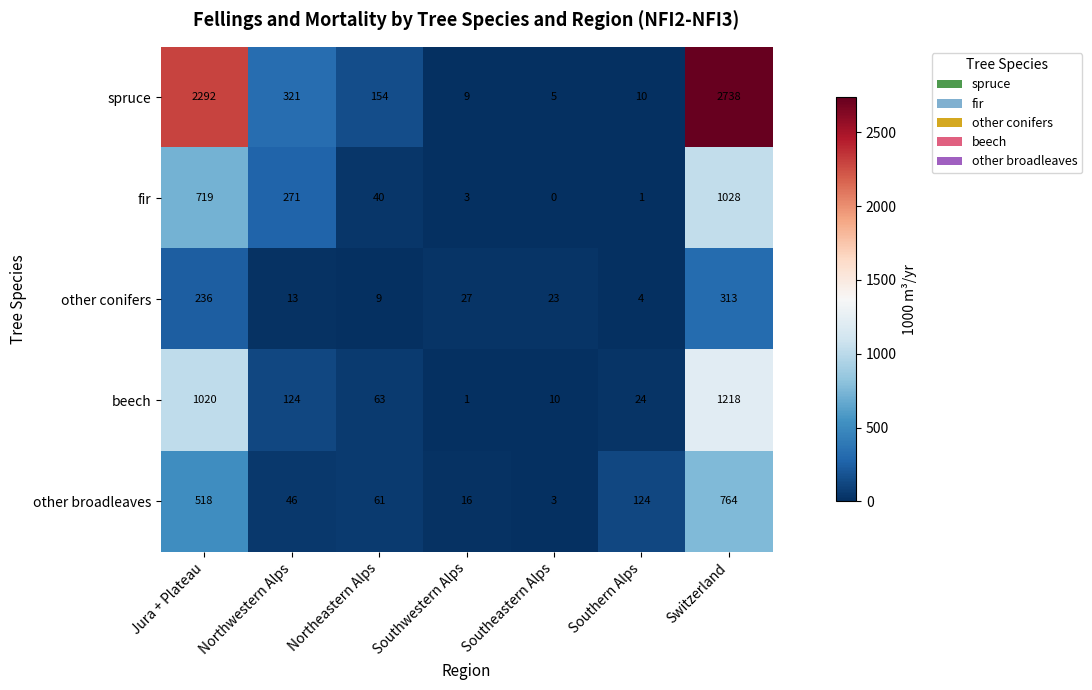

True or false: beech has a value of 1 at Southwestern Alps.

True